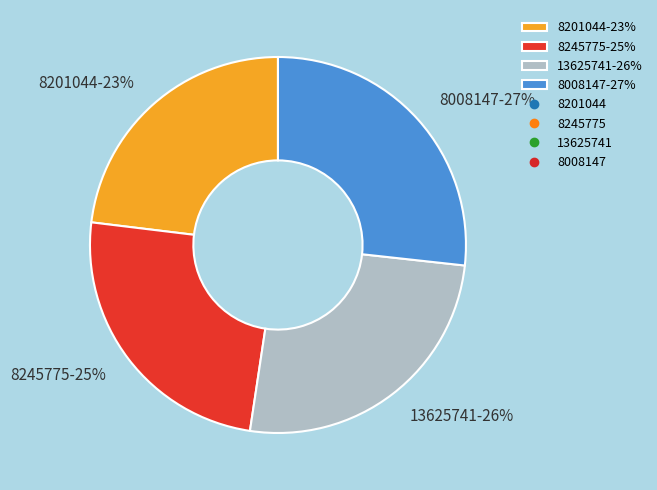

Is 13625741 the majority of the pie?

No